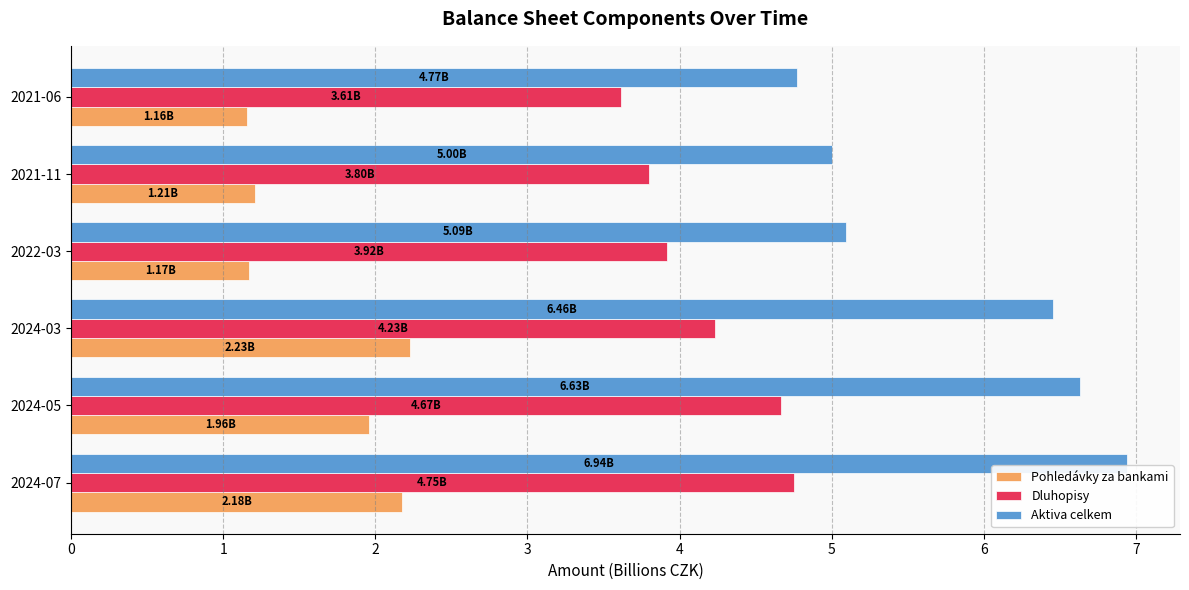

What is the total value across all series at 2024-03?

12.9